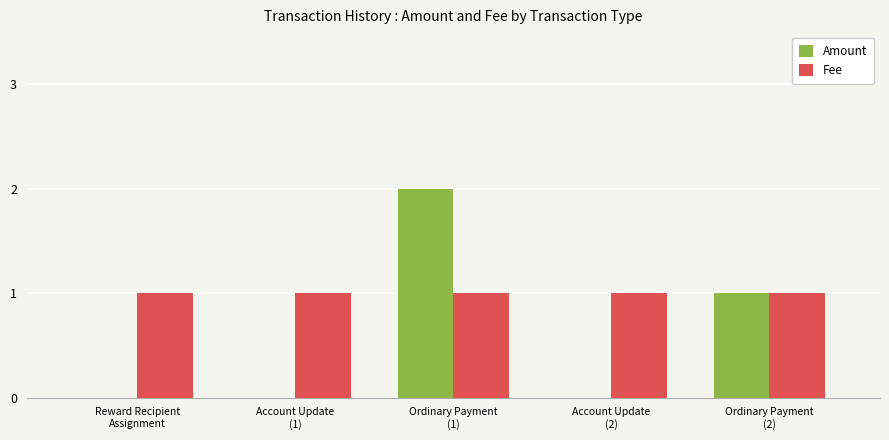

Which series has the largest total across all categories?

Fee